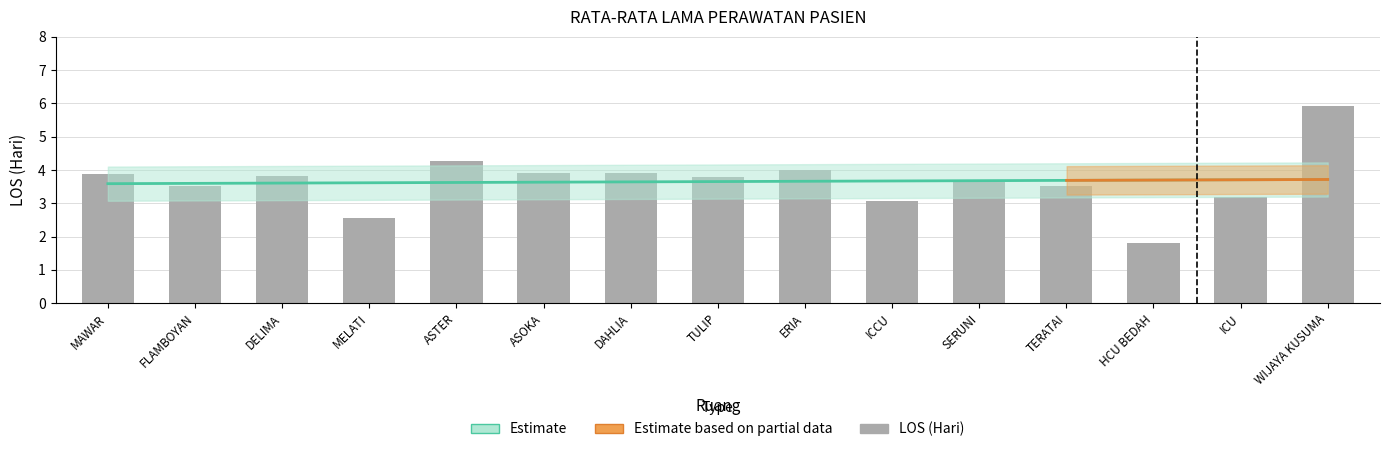

How many categories are shown in the chart?

15